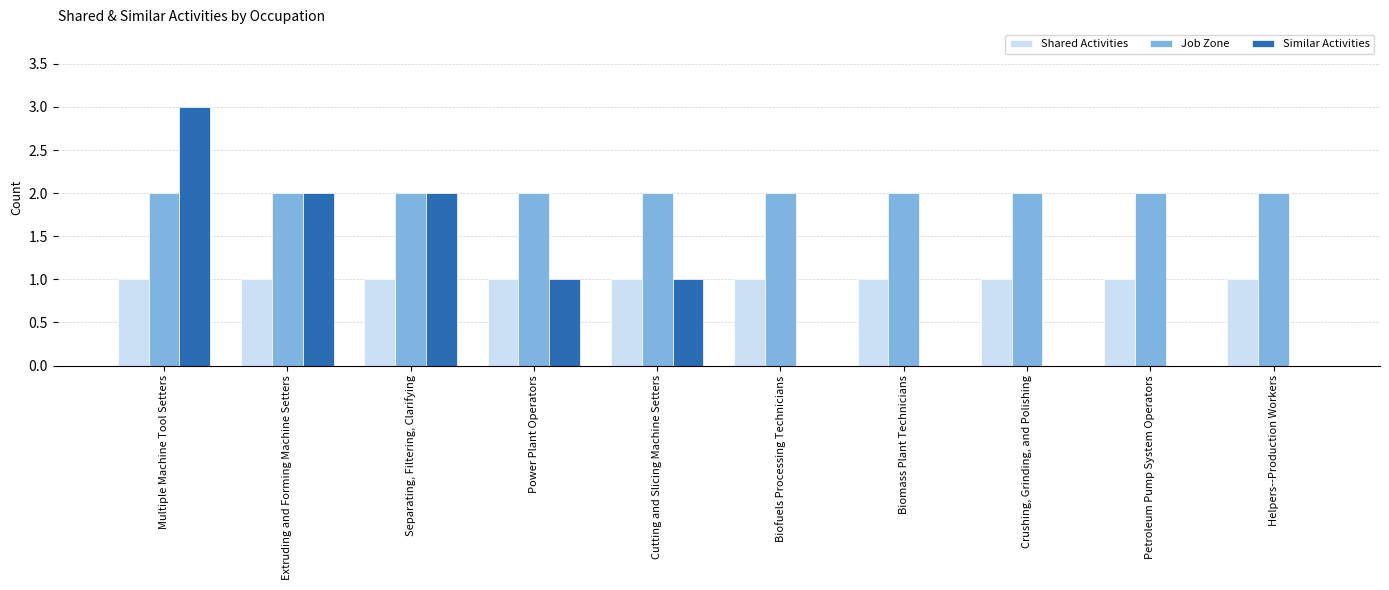

True or false: Similar Activities has a value of 2 at Biofuels Processing Technicians.

False